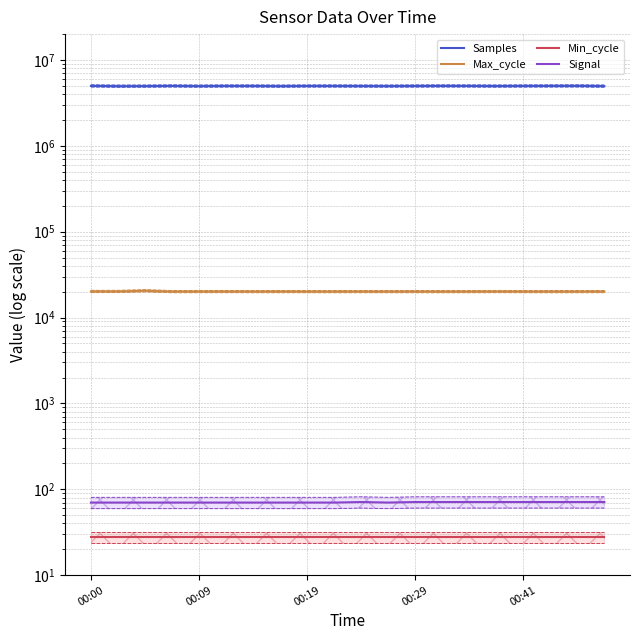

Is the value of Min_cycle at 5 greater than the value of Max_cycle at 7?

No